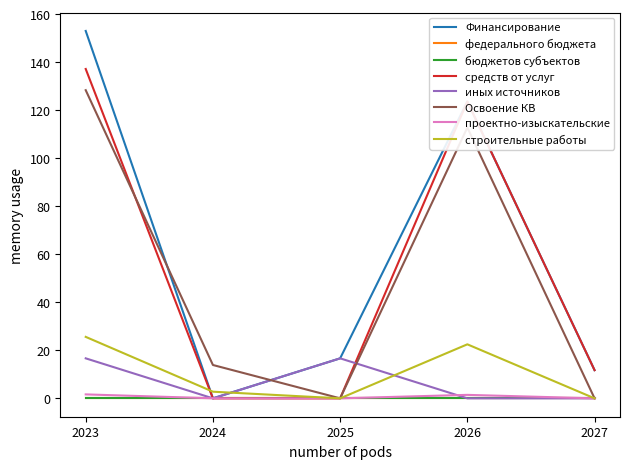

After their last crossing, which series has the higher values: проектно-изыскательские or иных источников?

проектно-изыскательские